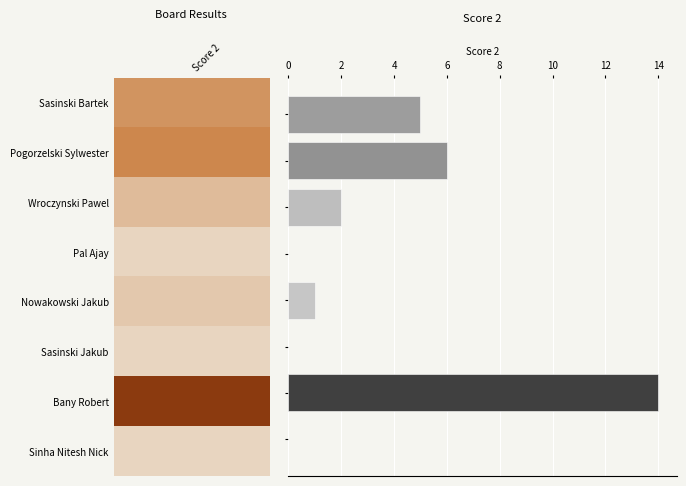

What is the greatest value displayed?

14